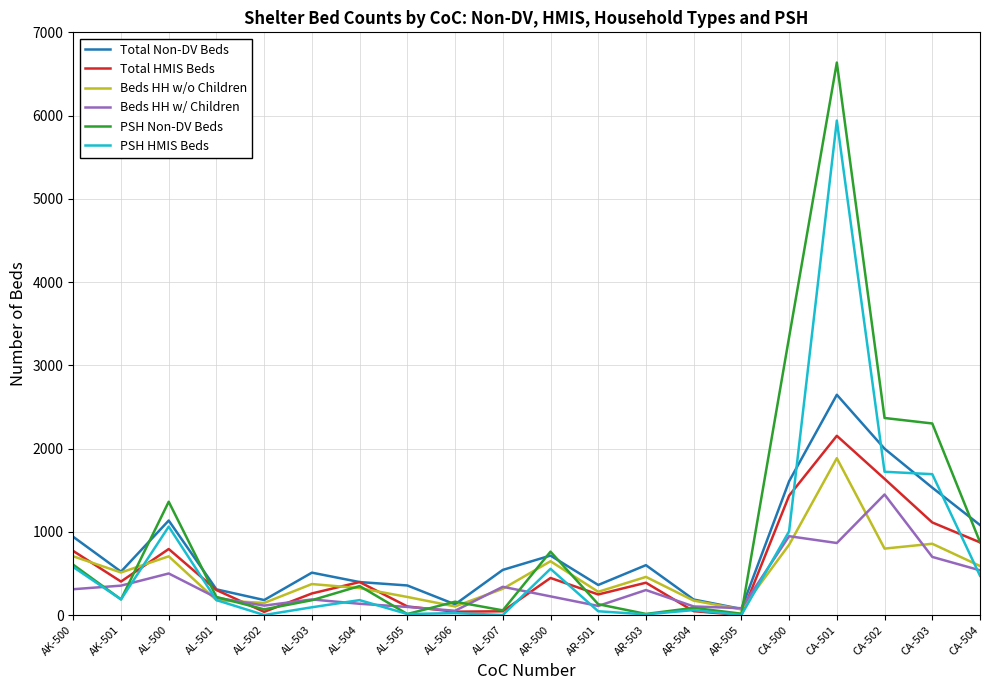

Is it true that PSH Non-DV Beds equals 130 at AR-501?

True